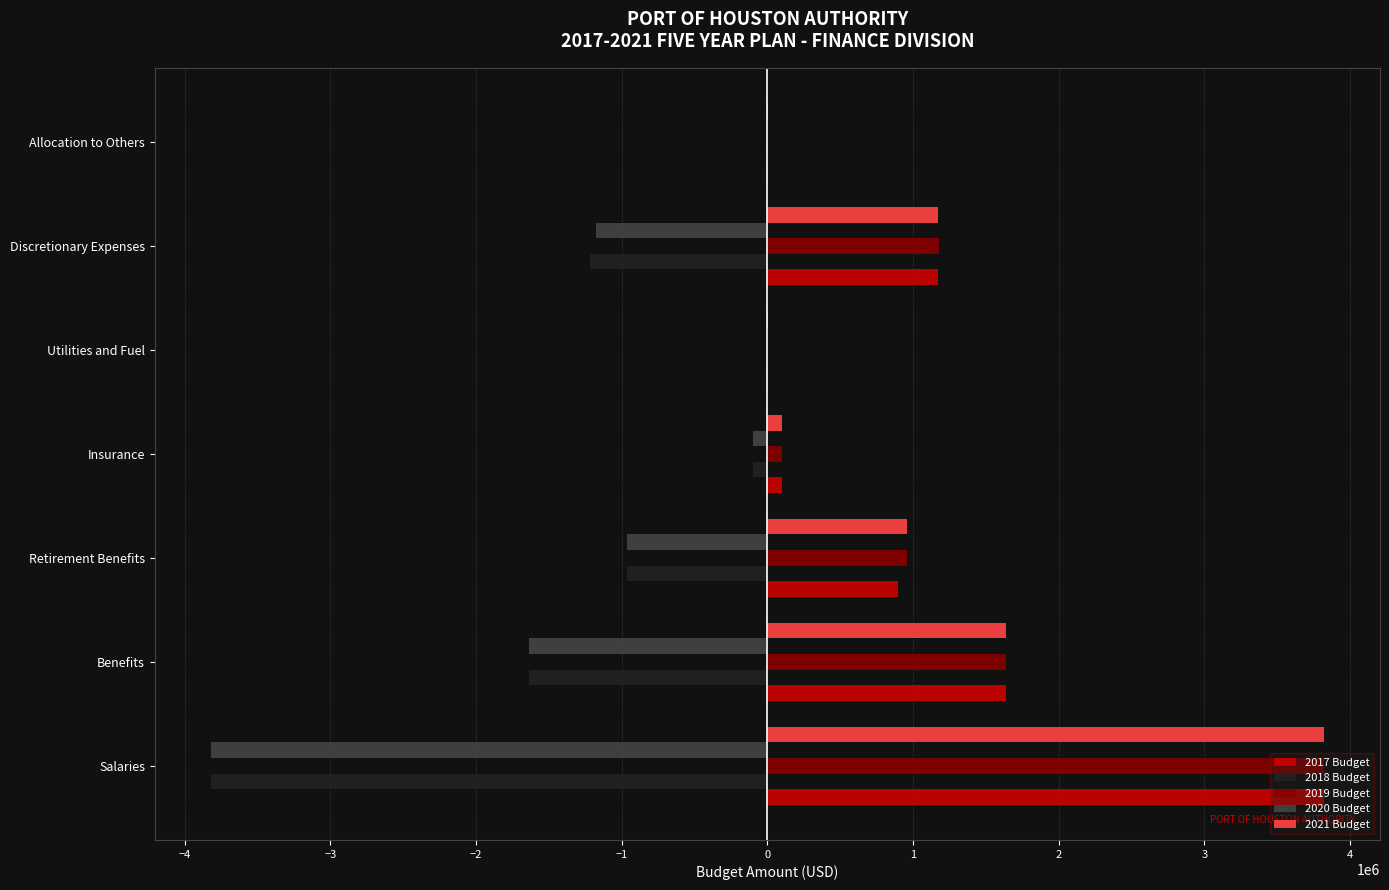

What is the sum of all 2019 Budget values?

7703917.2